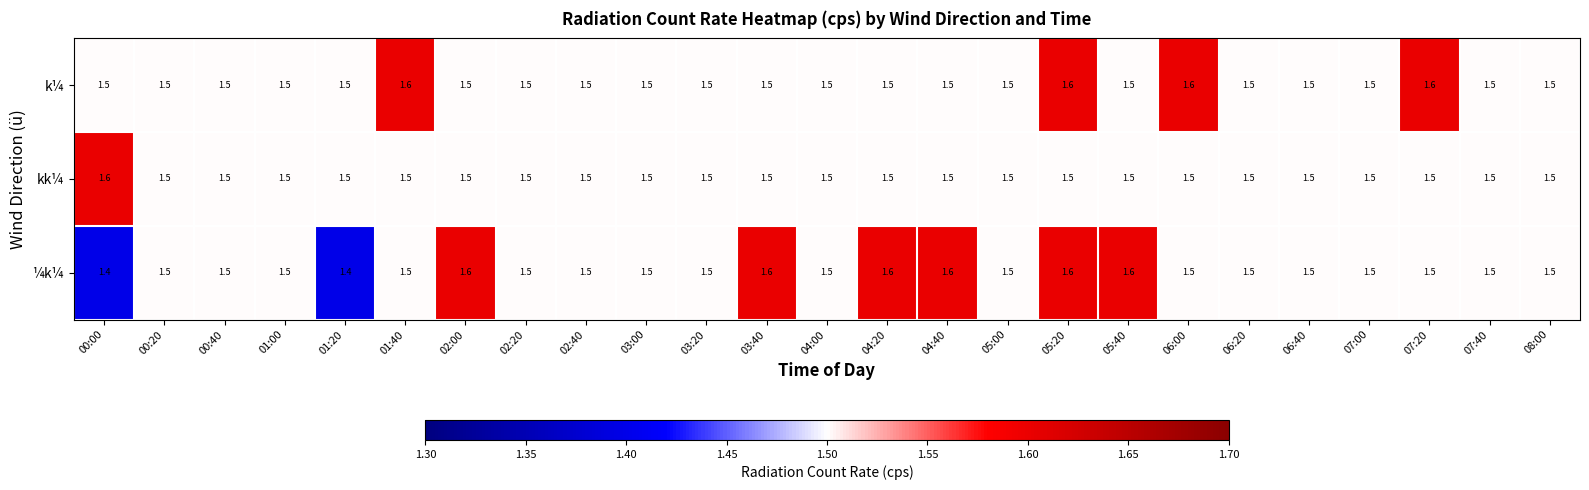

Which series has the largest range (max minus min)?

¼k¼